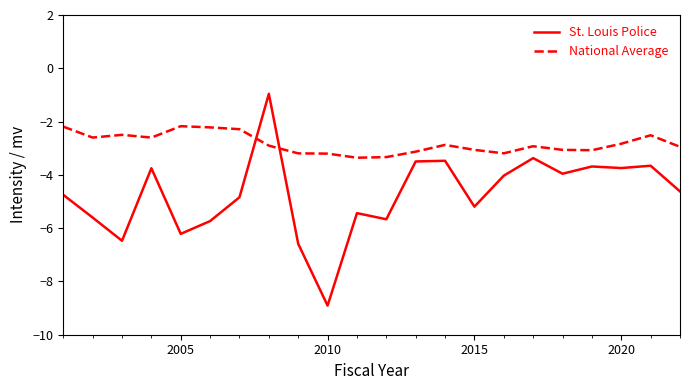

How many lines are shown in the chart?

2